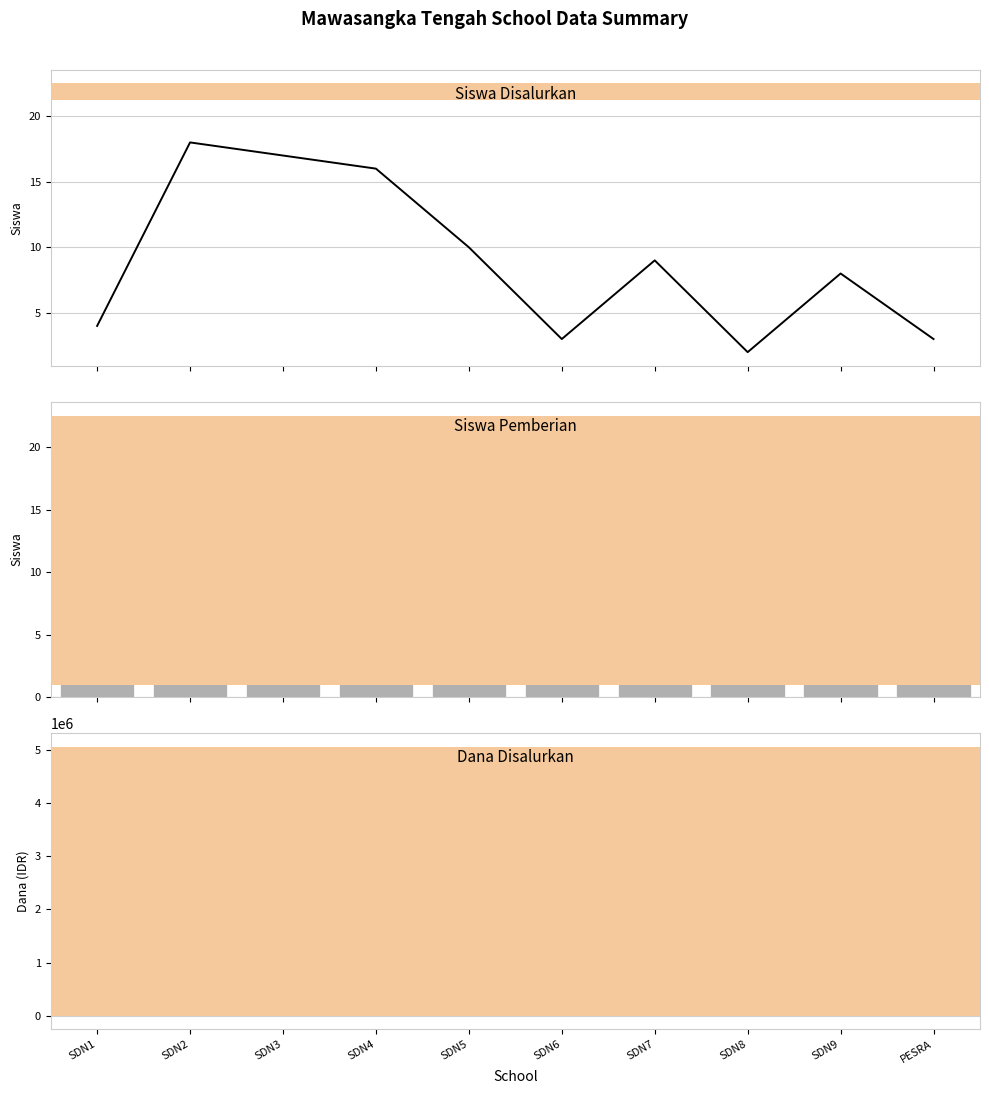

How many bars are there in each group?

3